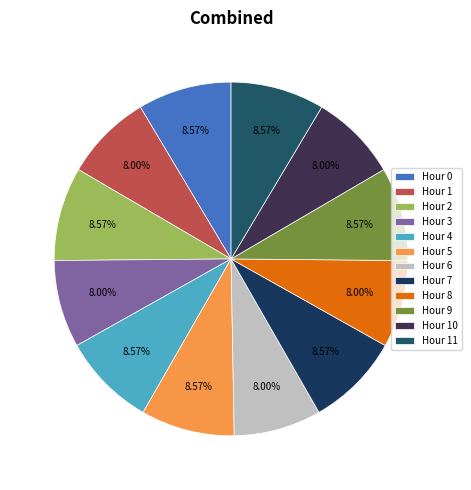

What is the total percentage of Hour 5 and Hour 3?

16.6%